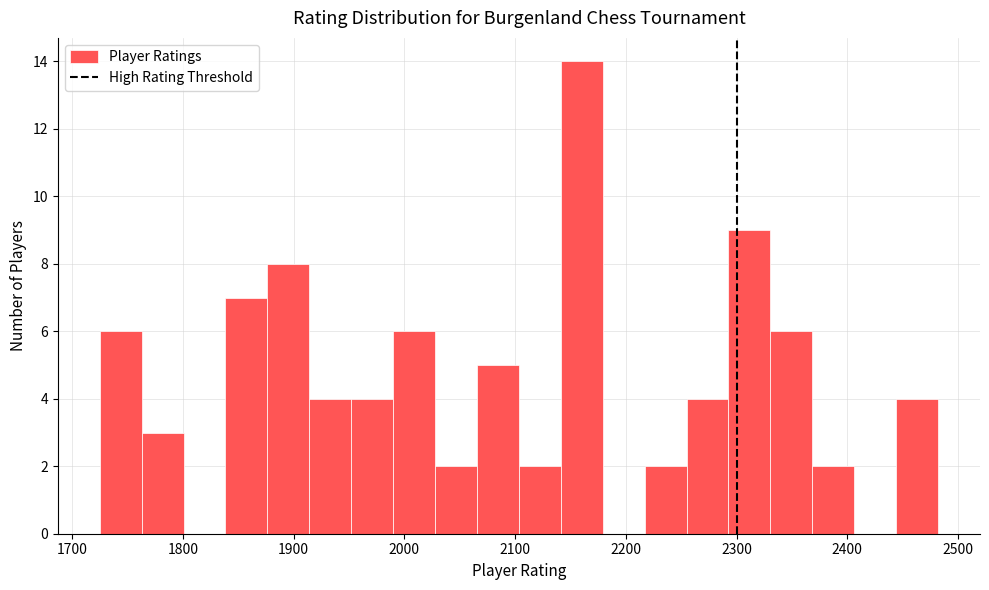

Read against the x-axis, roughly where is the centre of the tallest bar?

2160